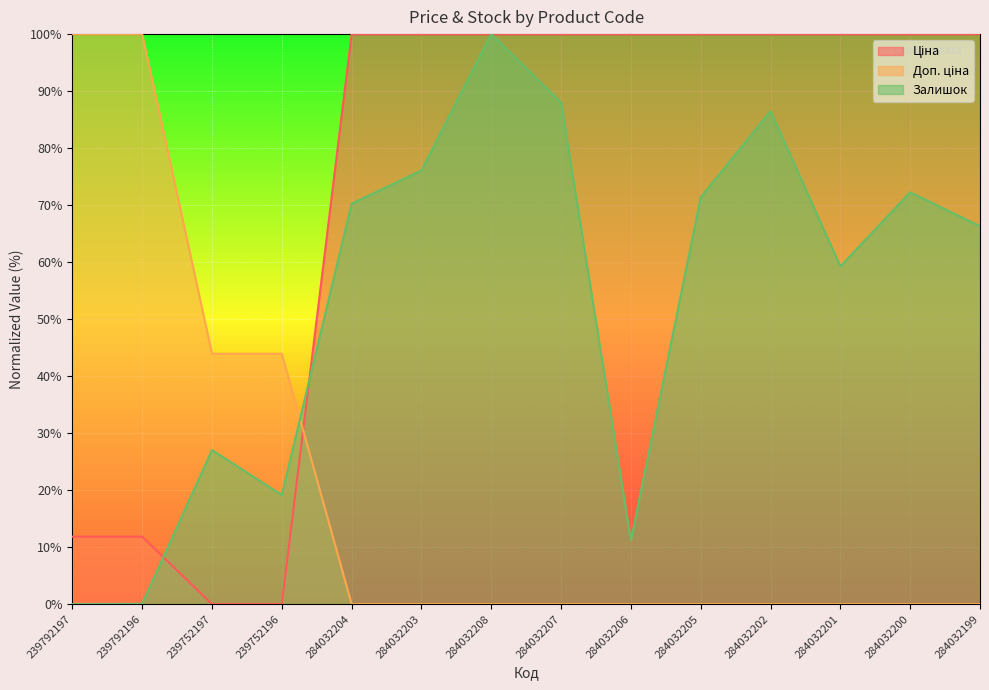

How many categories are shown in the chart?

14